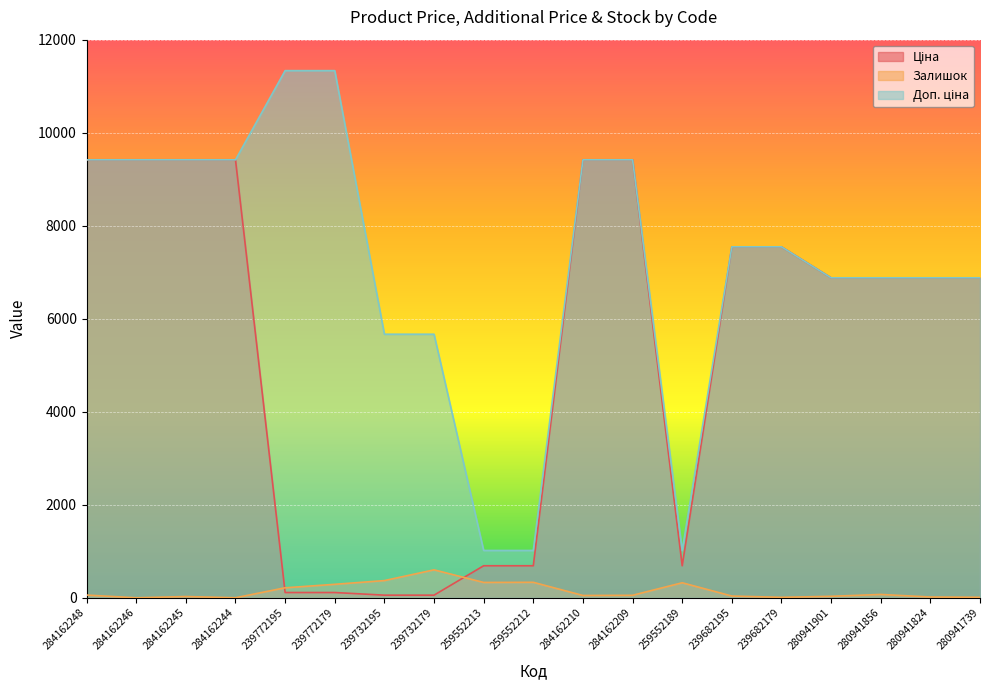

Does the chart display data point markers on the line(s)?

No